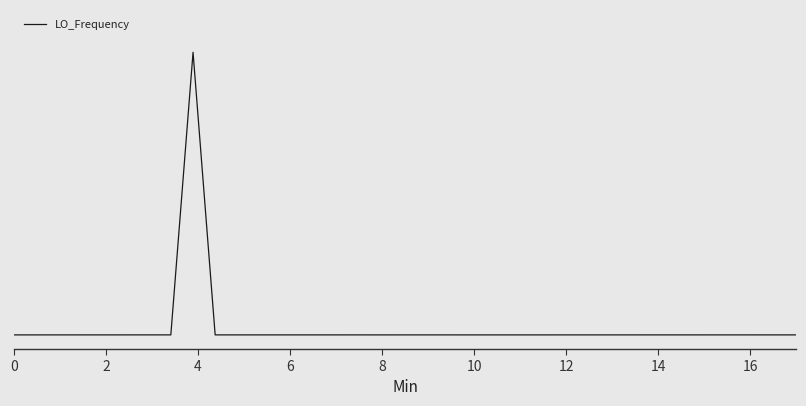

Does the chart display data point markers on the line(s)?

No